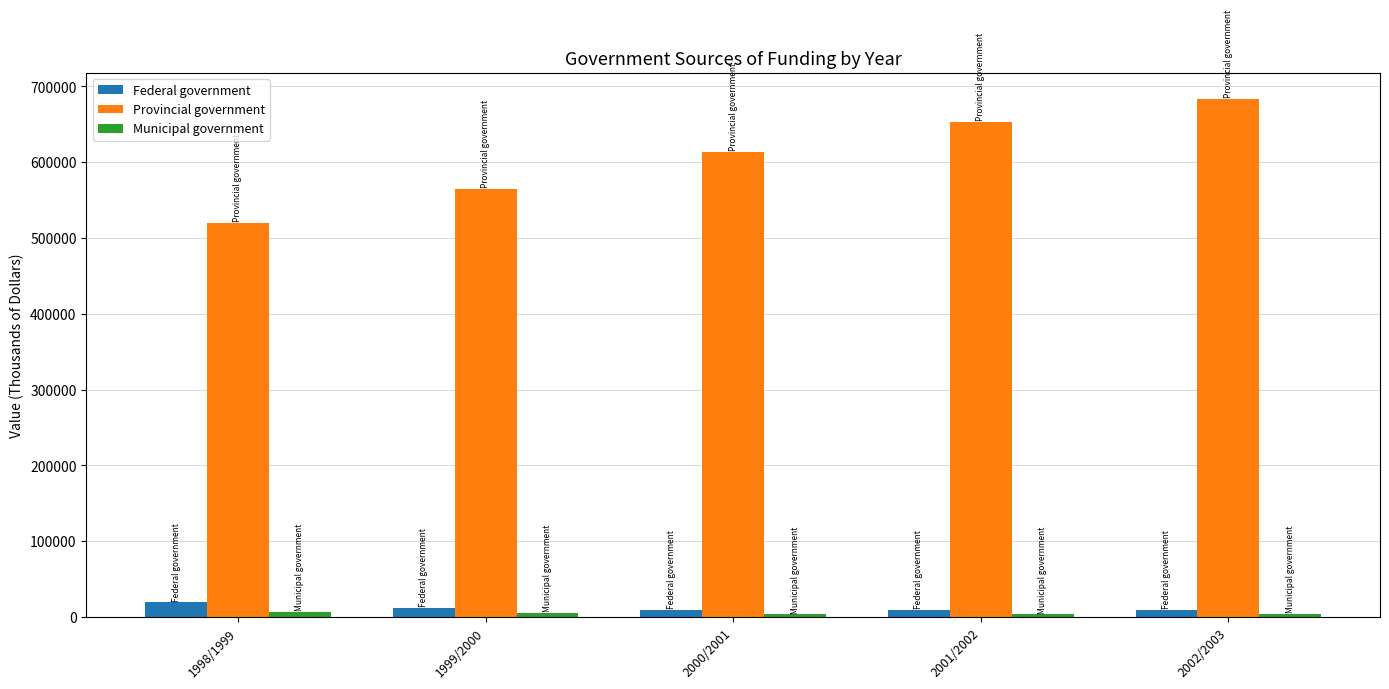

Which series changed the most between 1998/1999 and 2002/2003?

Provincial government